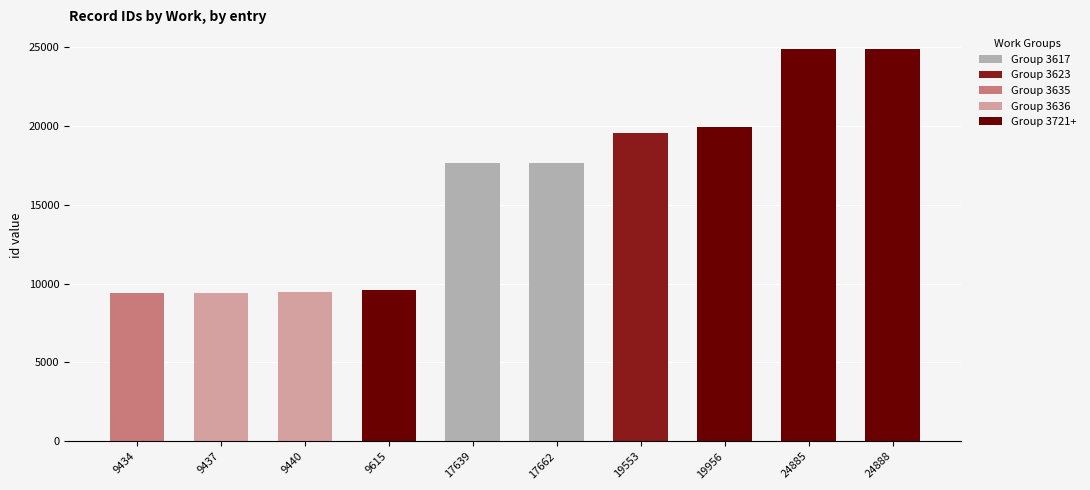

True or false: Group 3617 has a value of -7953 at 9437.

False